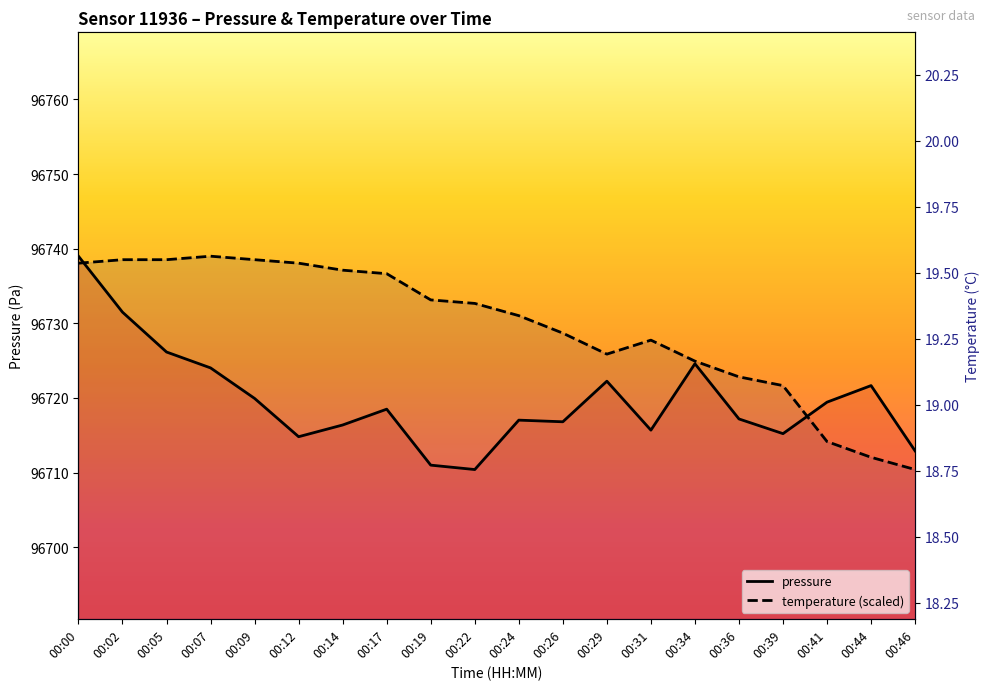

What is the highest value of the temperature (scaled) series?

96739.0